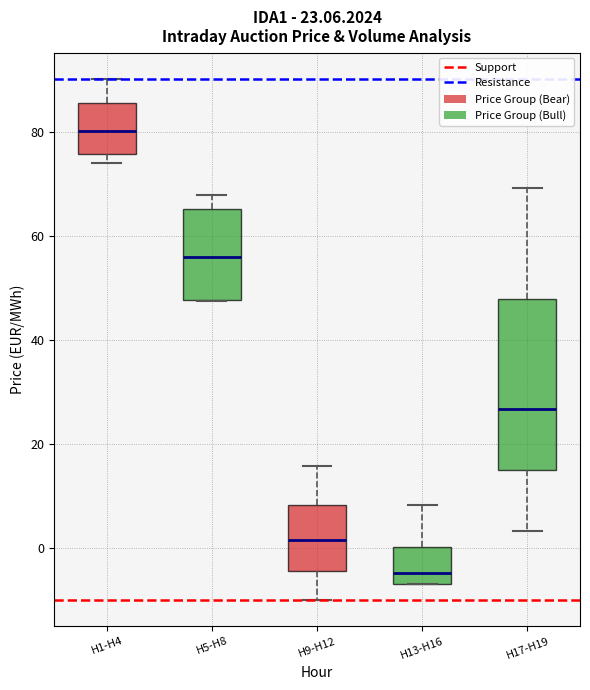

Which box is the tallest, from its lower edge to its upper edge?

H17-H19